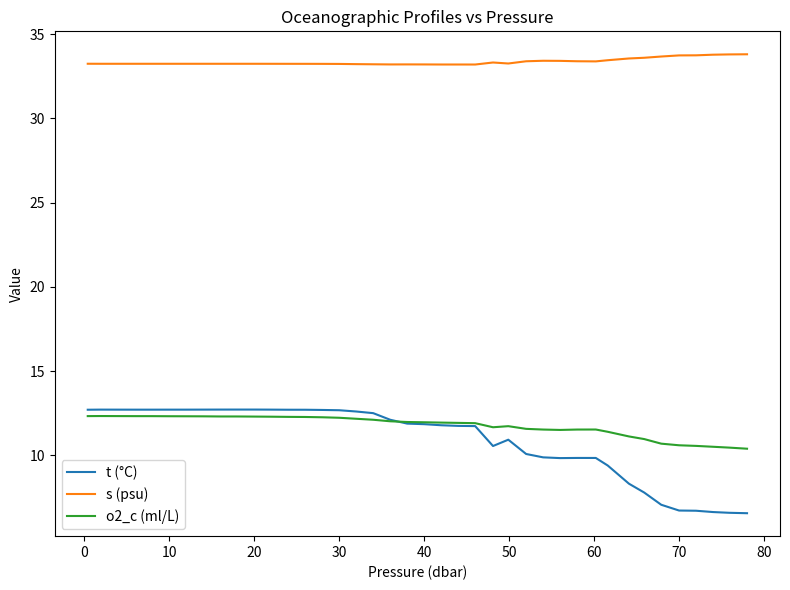

What is the sum of all o2_c (ml/L) values?

470.5